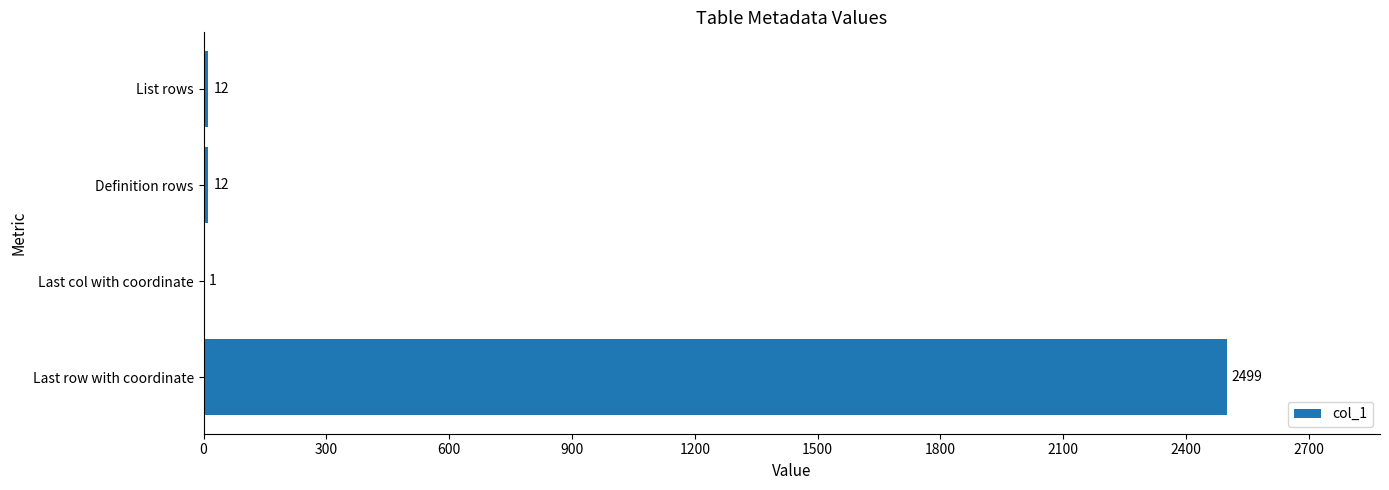

Reading bottom to top, what are all the values shown in this chart?

Last row with coordinate=2499	Last col with coordinate=1	Definition rows=12	List rows=12